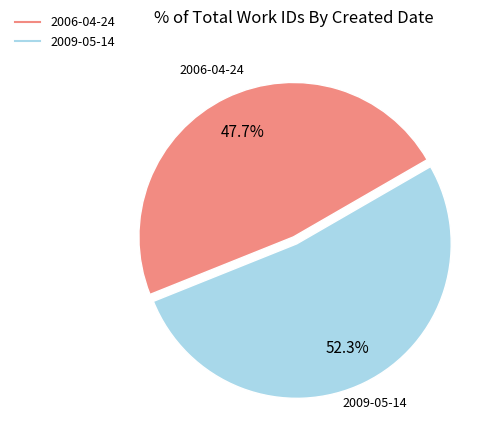

True or false: 2006-04-24 accounts for 48% of the total.

True